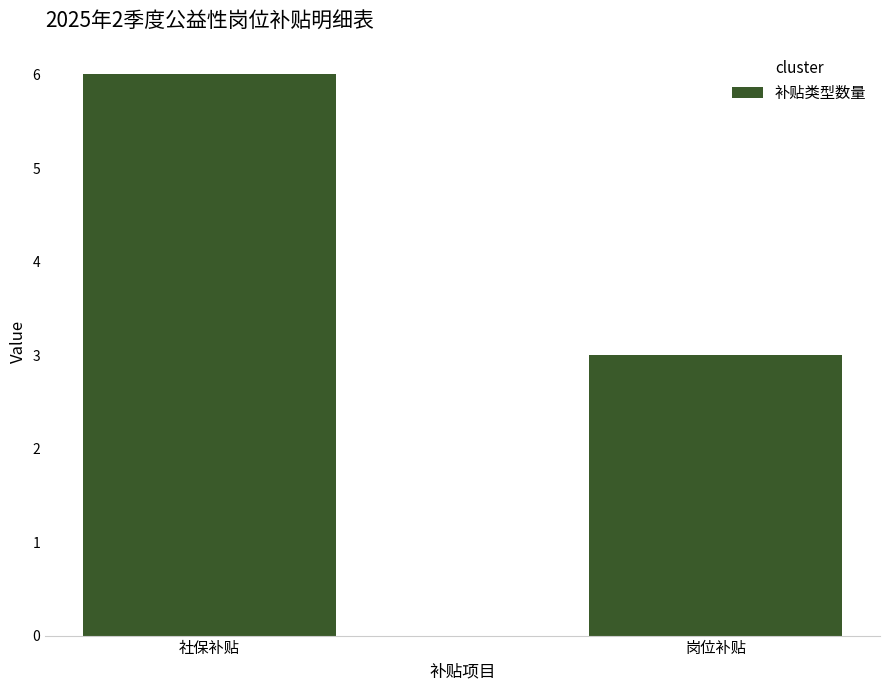

Reading left to right, what are all the values shown in this chart?

6	3